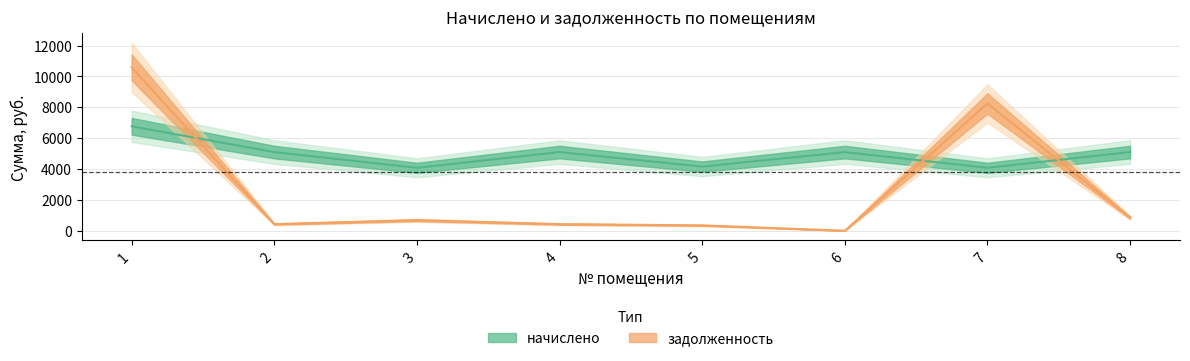

List the series in order of their peak value, lowest first.

начислено, задолженность